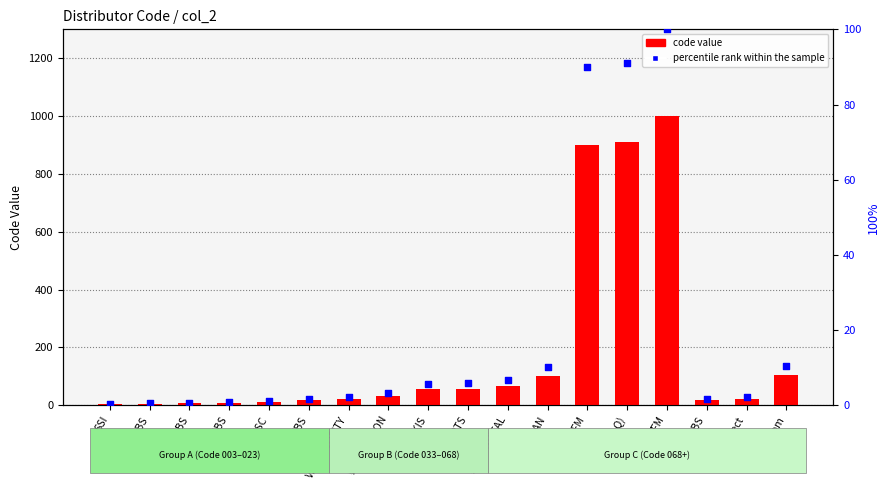

At how many categories does at least one series exceed 486?

3